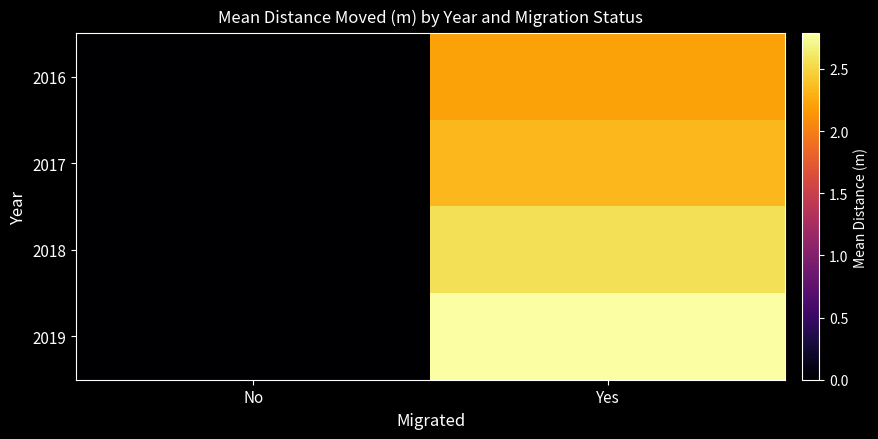

At which category is the sum across all series the highest?

Yes